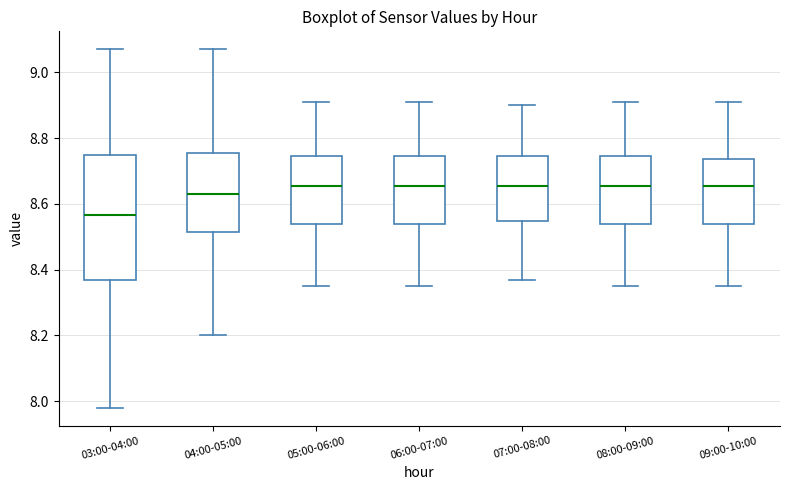

Reading left to right, read every box against the y-axis: the position of its median line, the range the box covers, and the ends of its whiskers. The values are not printed on the chart, so give them approximately, as read against the axis.

03:00-04:00: median 8.56, box 8.38 to 8.76, whiskers 7.98 to 9.08
04:00-05:00: median 8.64, box 8.52 to 8.76, whiskers 8.20 to 9.08
05:00-06:00: median 8.66, box 8.54 to 8.74, whiskers 8.36 to 8.92
06:00-07:00: median 8.66, box 8.54 to 8.74, whiskers 8.36 to 8.92
07:00-08:00: median 8.66, box 8.54 to 8.74, whiskers 8.38 to 8.90
08:00-09:00: median 8.66, box 8.54 to 8.74, whiskers 8.36 to 8.92
09:00-10:00: median 8.66, box 8.54 to 8.74, whiskers 8.36 to 8.92